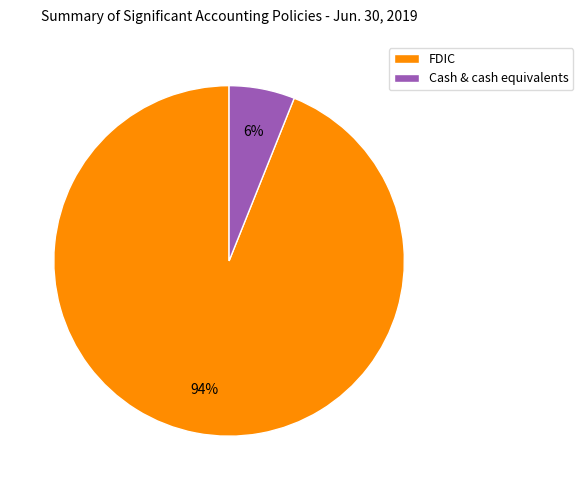

To the nearest percent, what percentage of the pie is Cash & cash equivalents?

6%